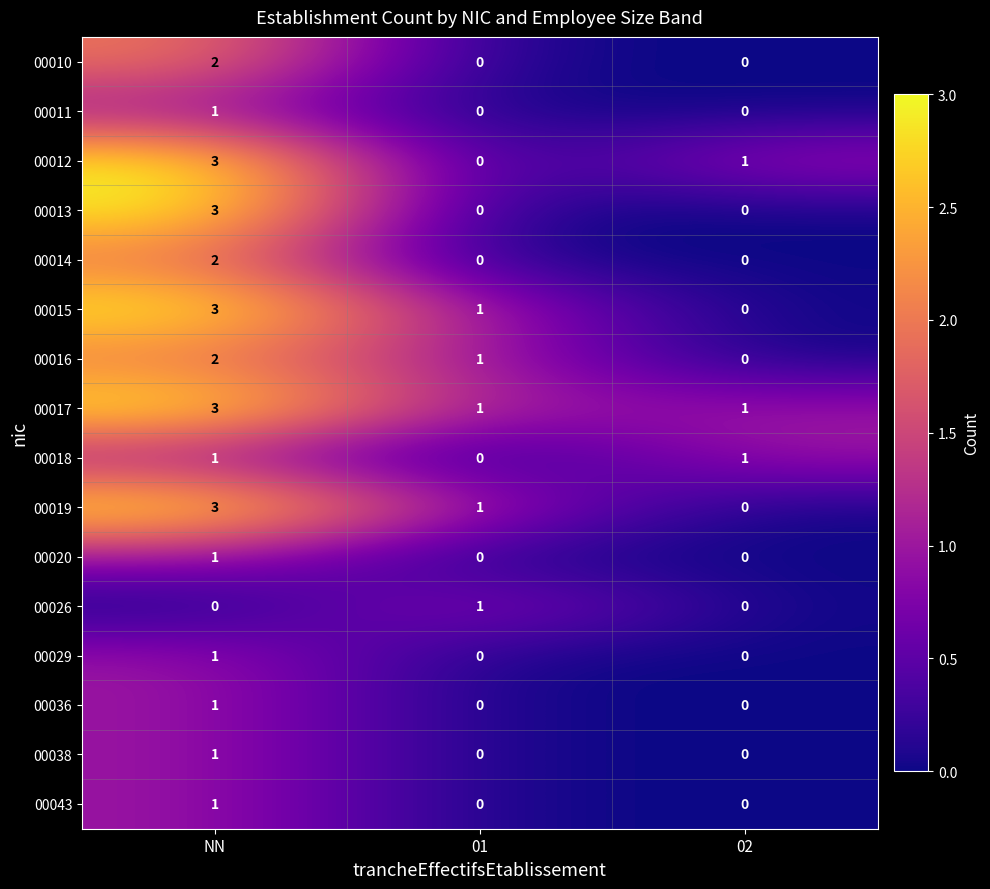

Which series has the largest total across all categories?

00017